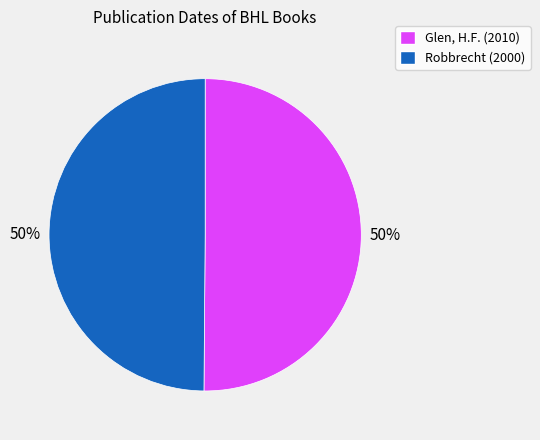

To the nearest percent, what is the average slice percentage?

50%